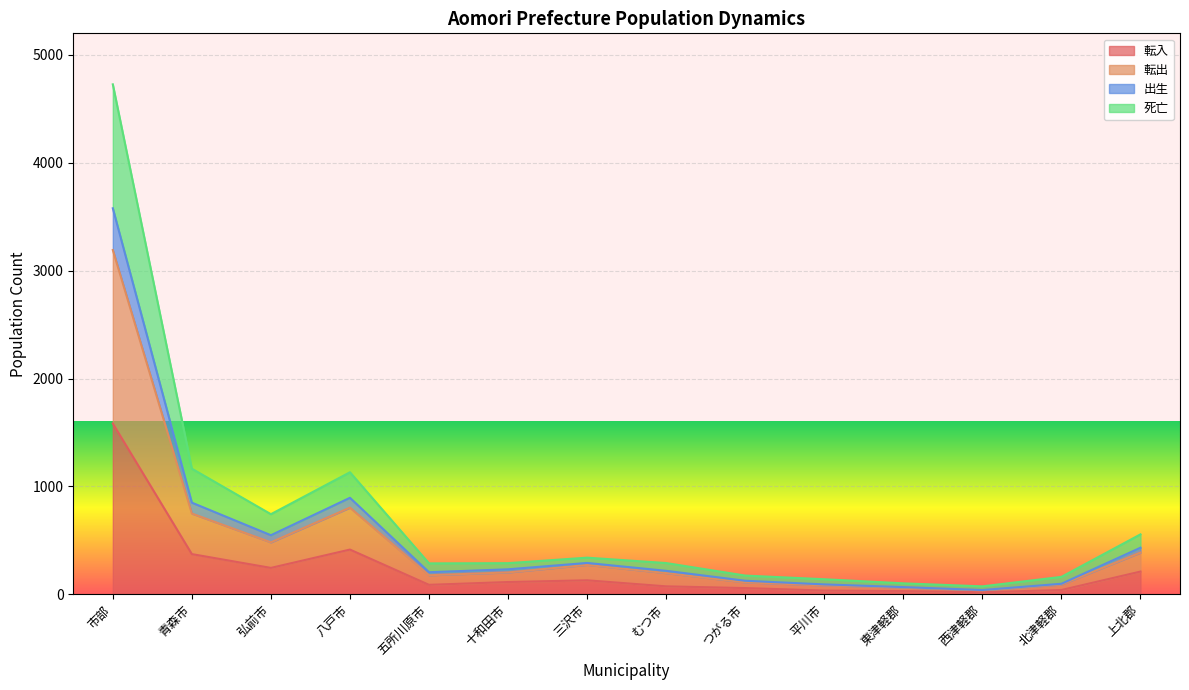

What position from the right is 東津軽郡?

4